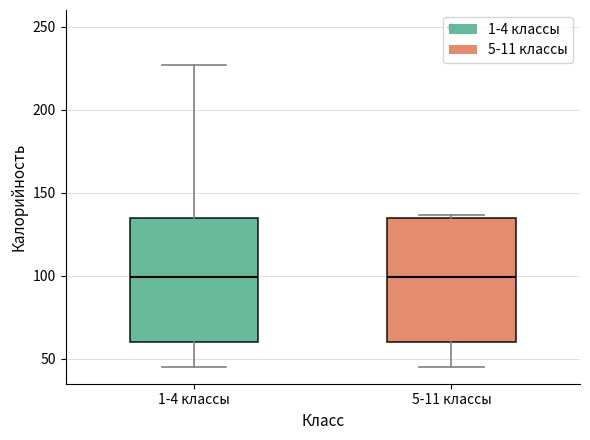

Reading left to right, read every box against the y-axis: the position of its median line, the range the box covers, and the ends of its whiskers. The values are not printed on the chart, so give them approximately, as read against the axis.

1-4 классы: median 100, box 60 to 135, whiskers 45 to 225
5-11 классы: median 100, box 60 to 135, whiskers 45 to 135 (just above the box's upper edge)